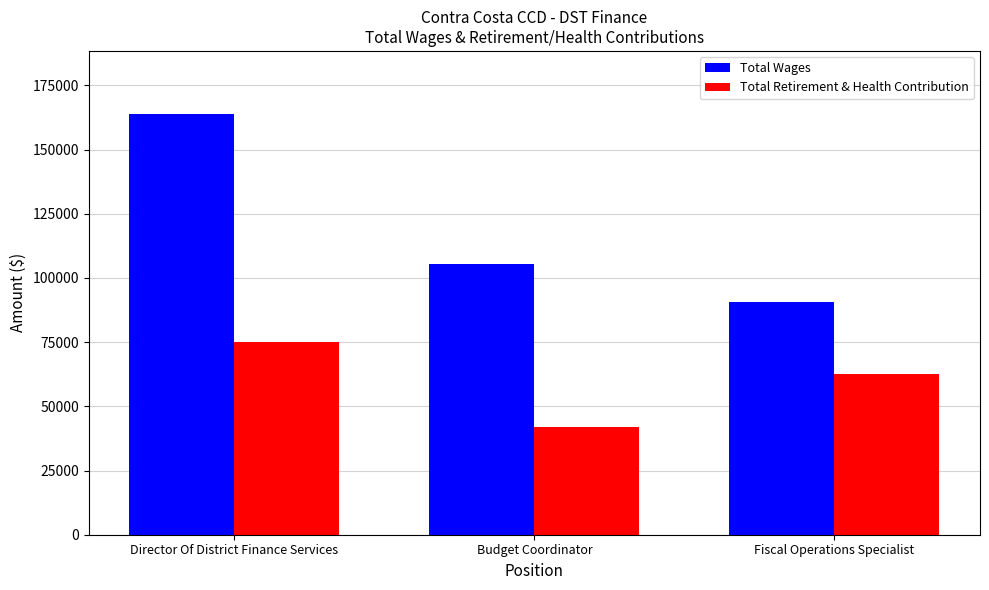

At Fiscal Operations Specialist, list the series in order from smallest to largest.

Total Retirement & Health Contribution, Total Wages